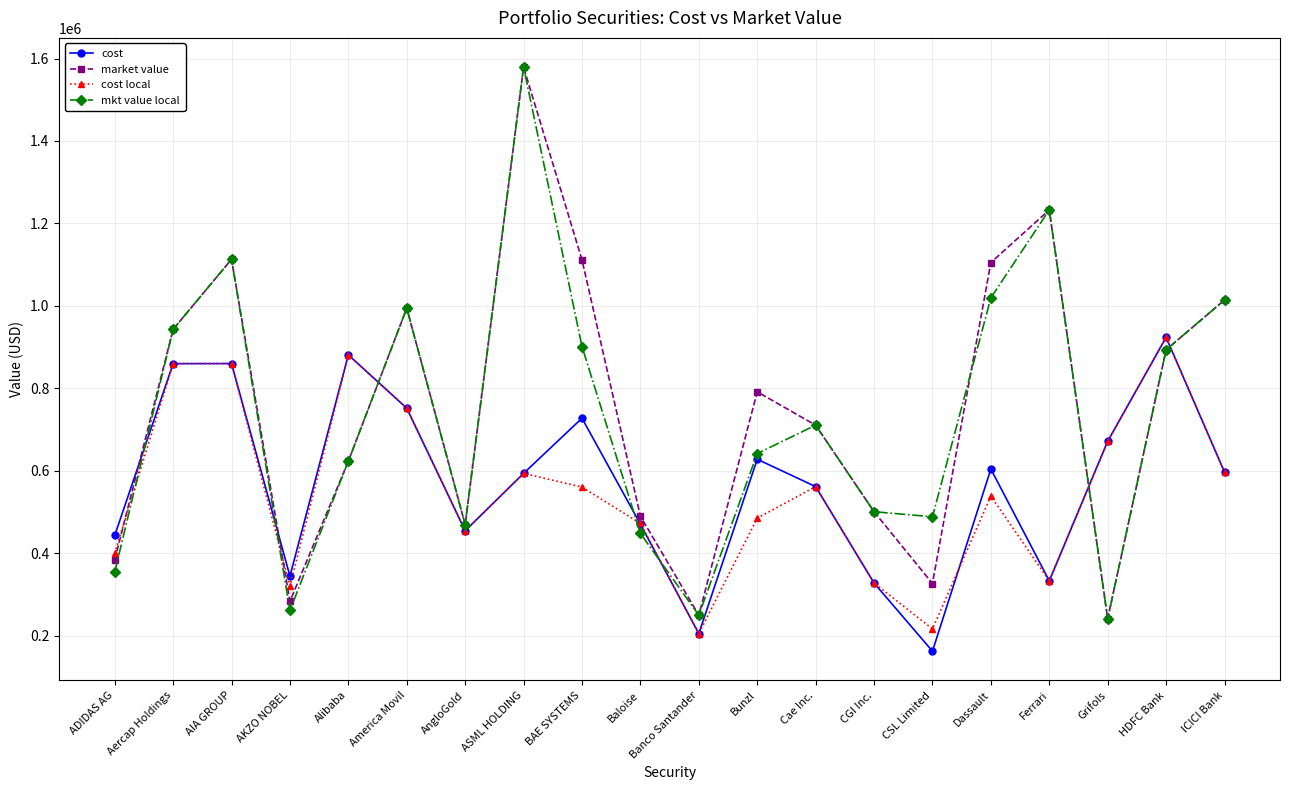

The value of cost at America Movil is 751763.0. True or false?

True